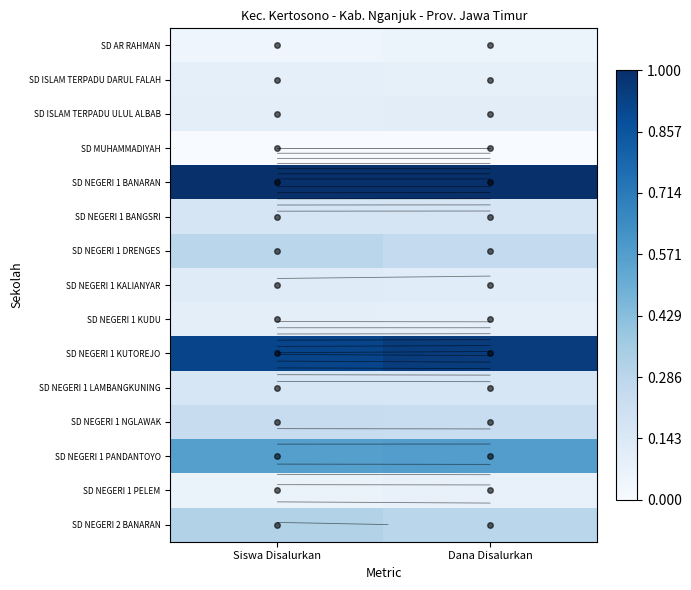

Which has a higher value, Dana Disalurkan or Siswa Disalurkan?

Dana Disalurkan